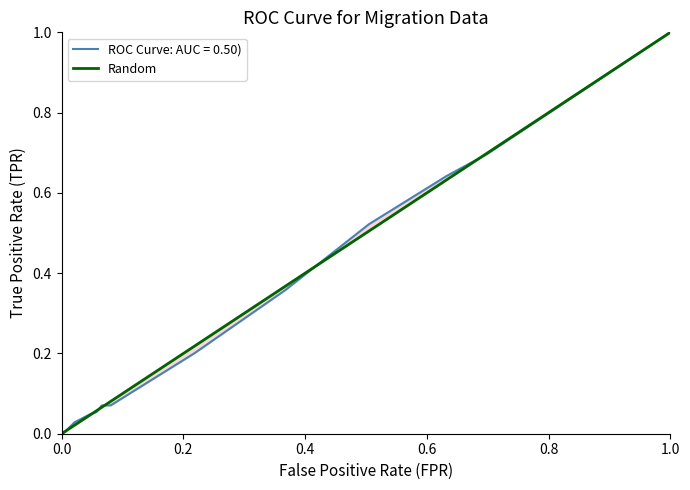

Is this an area chart (filled region under the line)?

No